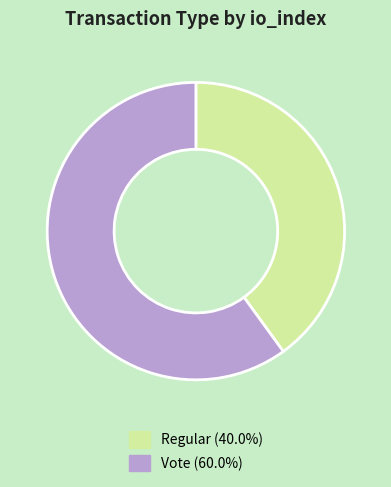

Does any single category account for the majority?

Yes